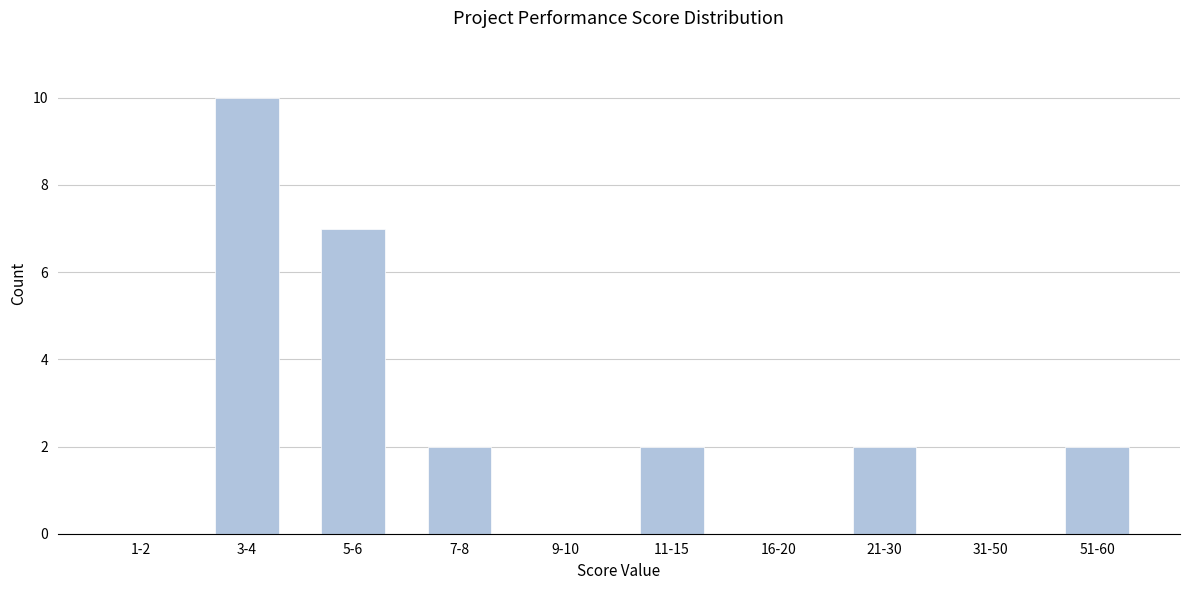

Reading right to left, list all the values displayed in this chart.

51-60=2	31-50=0	21-30=2	16-20=0	11-15=2	9-10=0	7-8=2	5-6=7	3-4=10	1-2=0